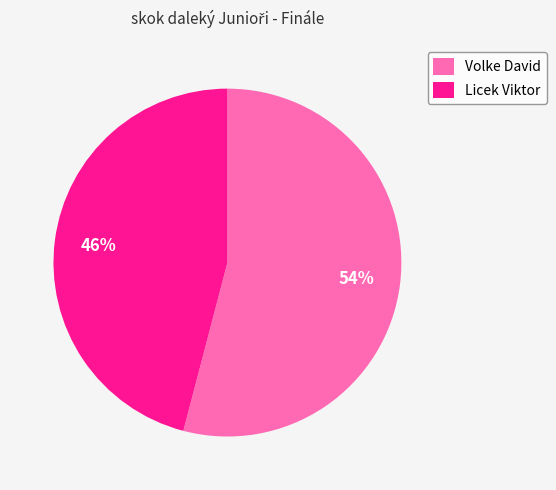

Do Volke David and Licek Viktor together represent more than half of the pie?

Yes